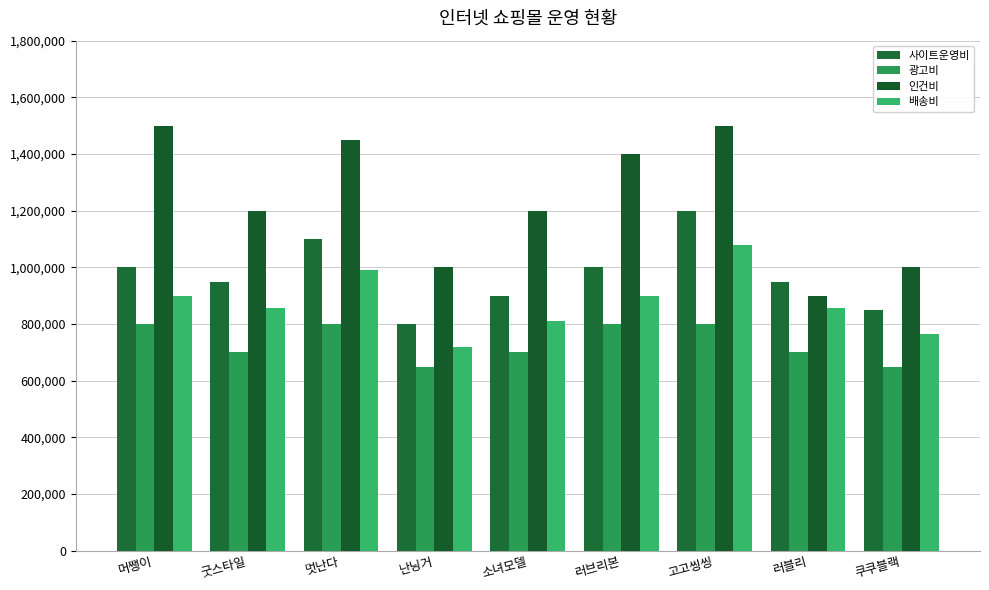

Rank the categories by 배송비 value from lowest to highest.

난닝거, 쿠쿠블랙, 소녀모델, 굿스타일, 러블리, 머쨍이, 러브리본, 멋난다, 고고씽씽